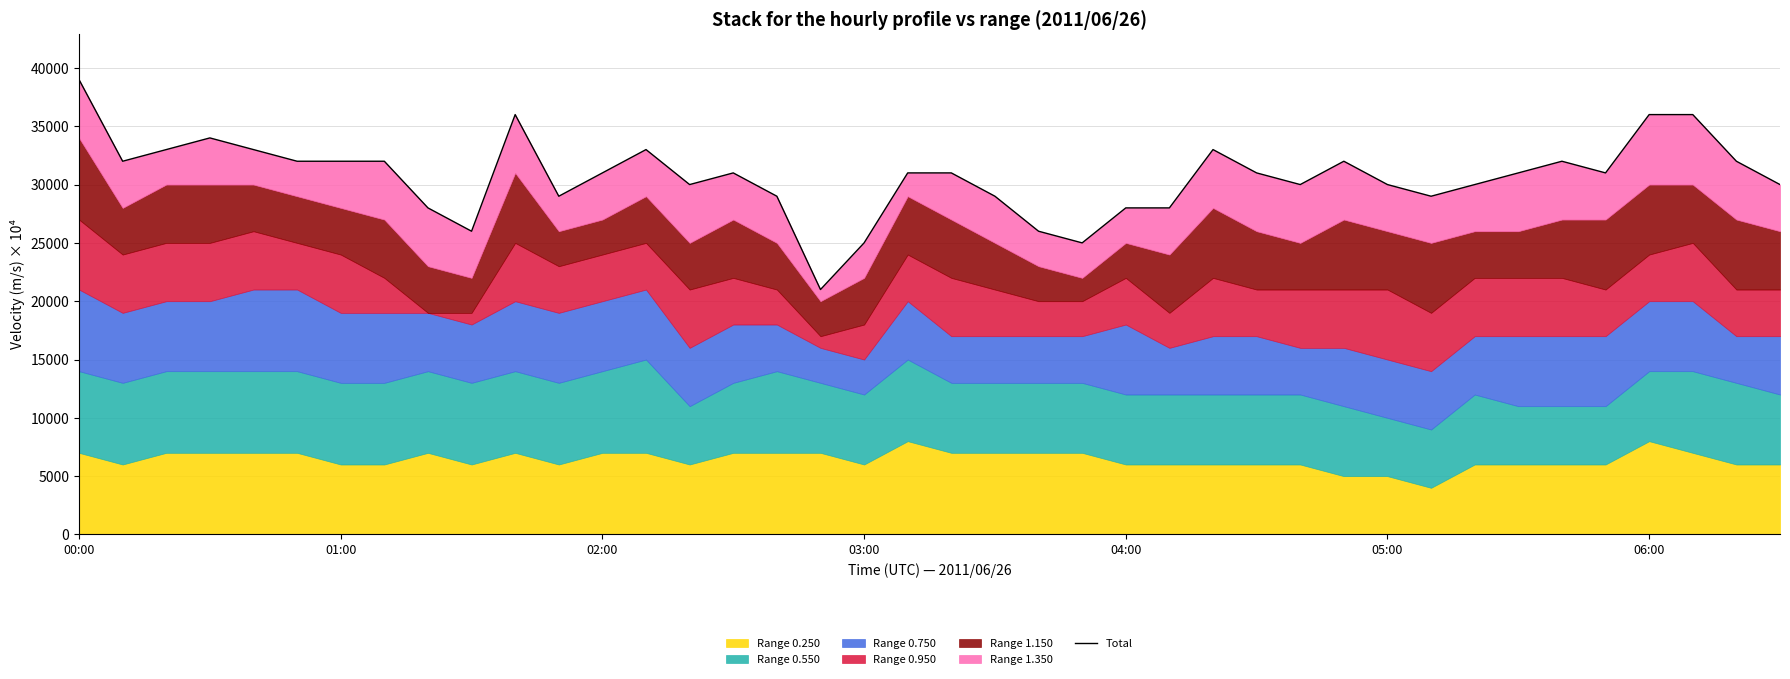

The value at 37 is 36000. True or false?

True